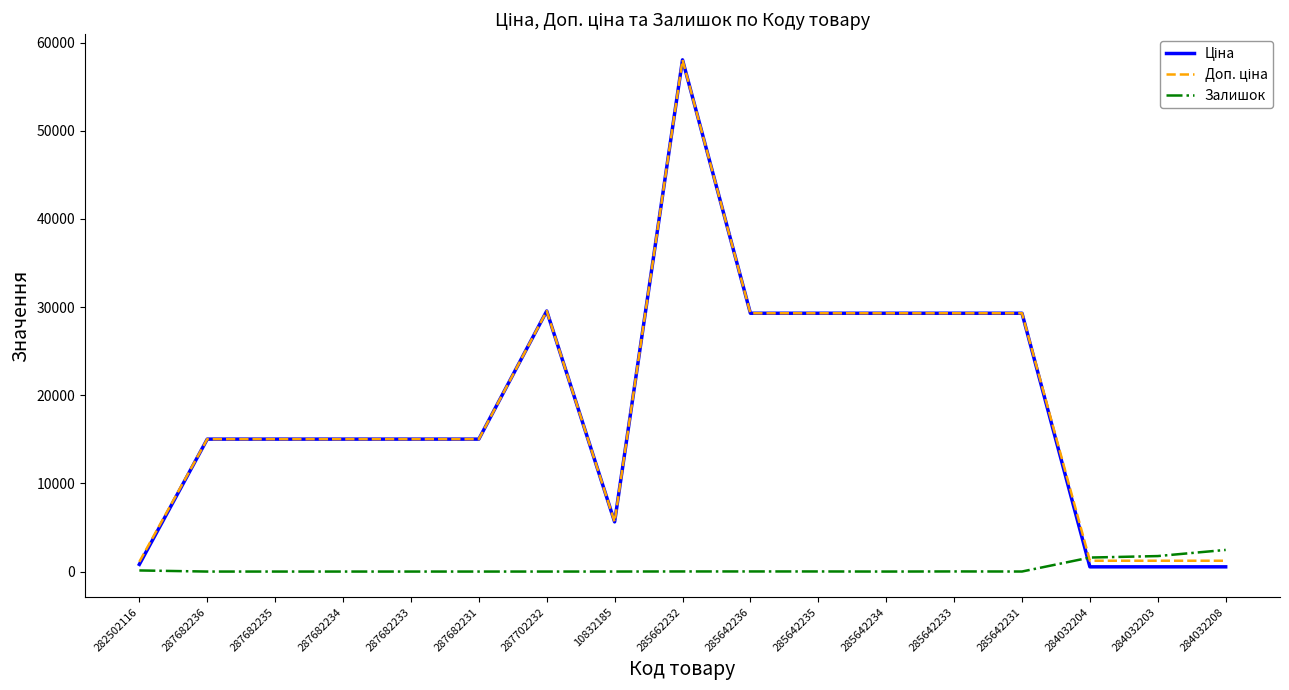

At which category is the sum across all series the highest?

285662232